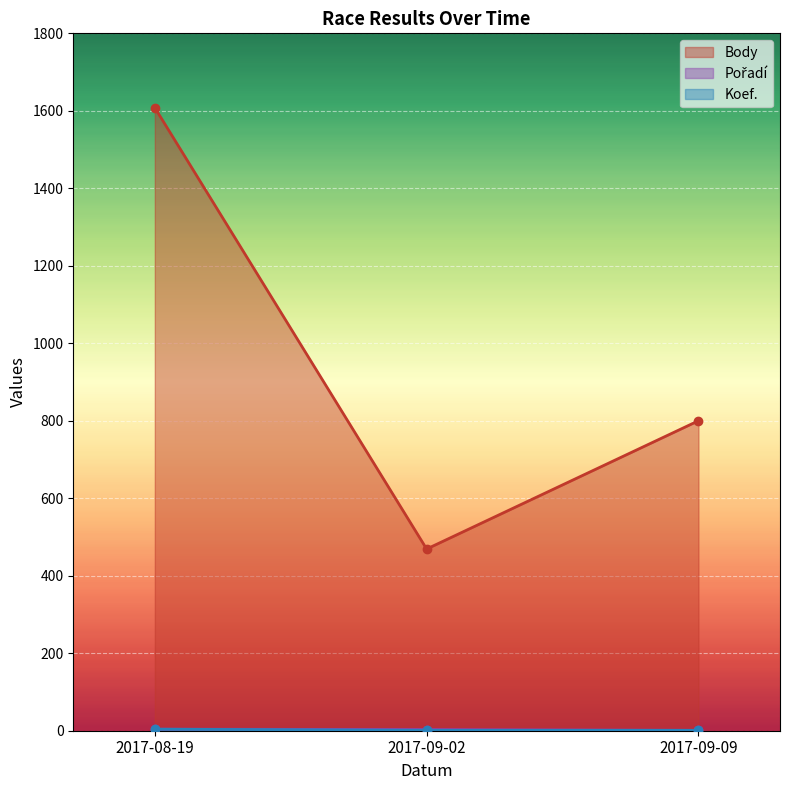

What is the difference between the maximum and minimum values in the Pořadí series?

3